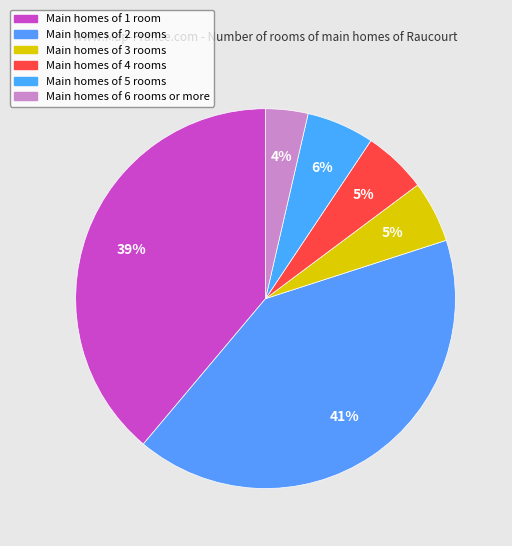

Count the number of slices in the pie.

6